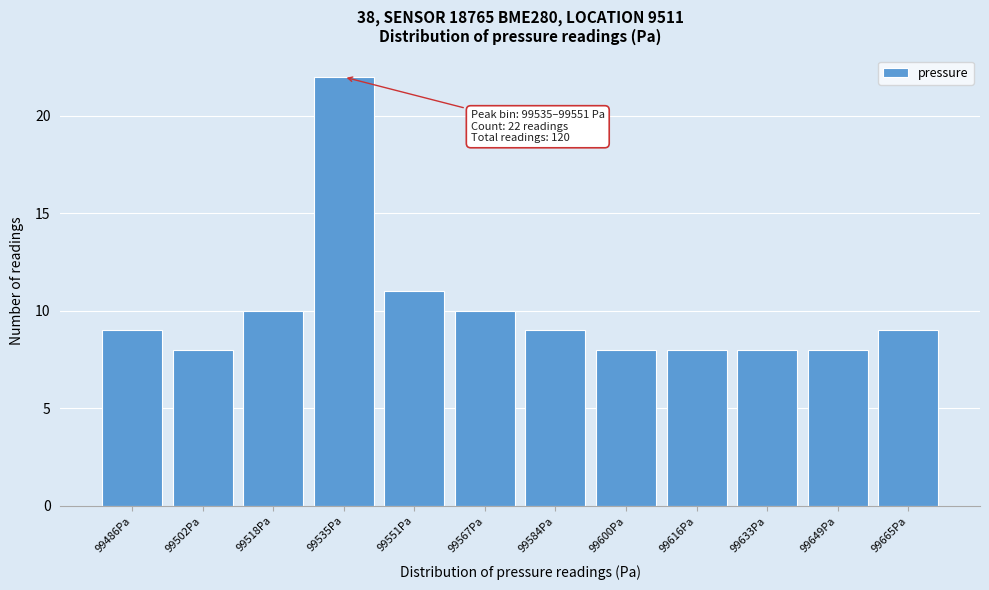

Reading right to left, what are all the values shown in this chart?

9	8	8	8	8	9	10	11	22	10	8	9